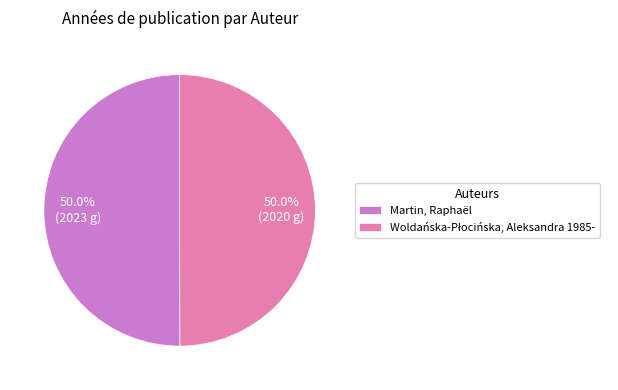

What portion of the pie excludes Martin, Raphaël?

50.0%